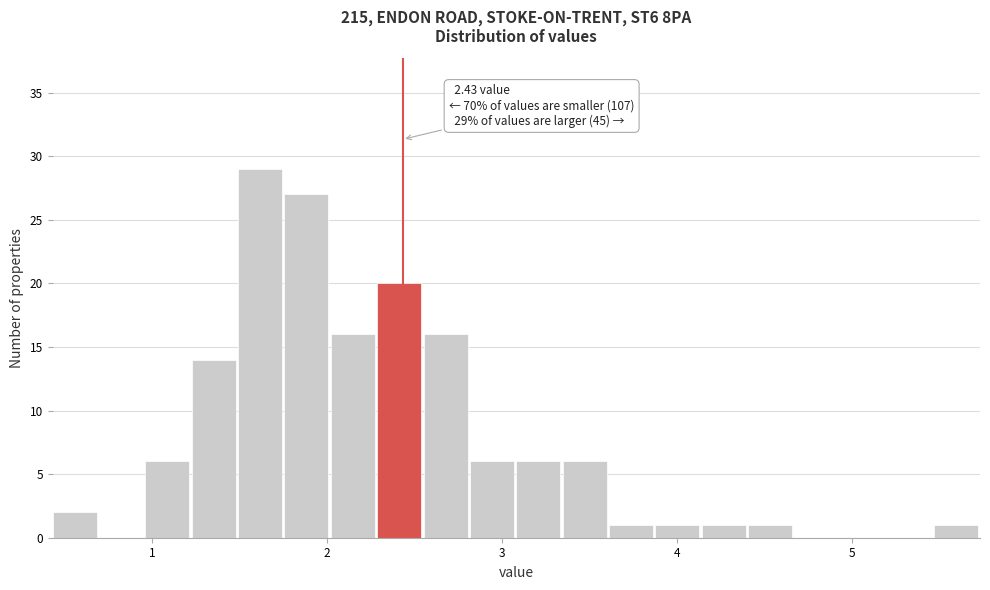

Read against the x-axis, roughly where is the centre of the tallest bar?

1.6